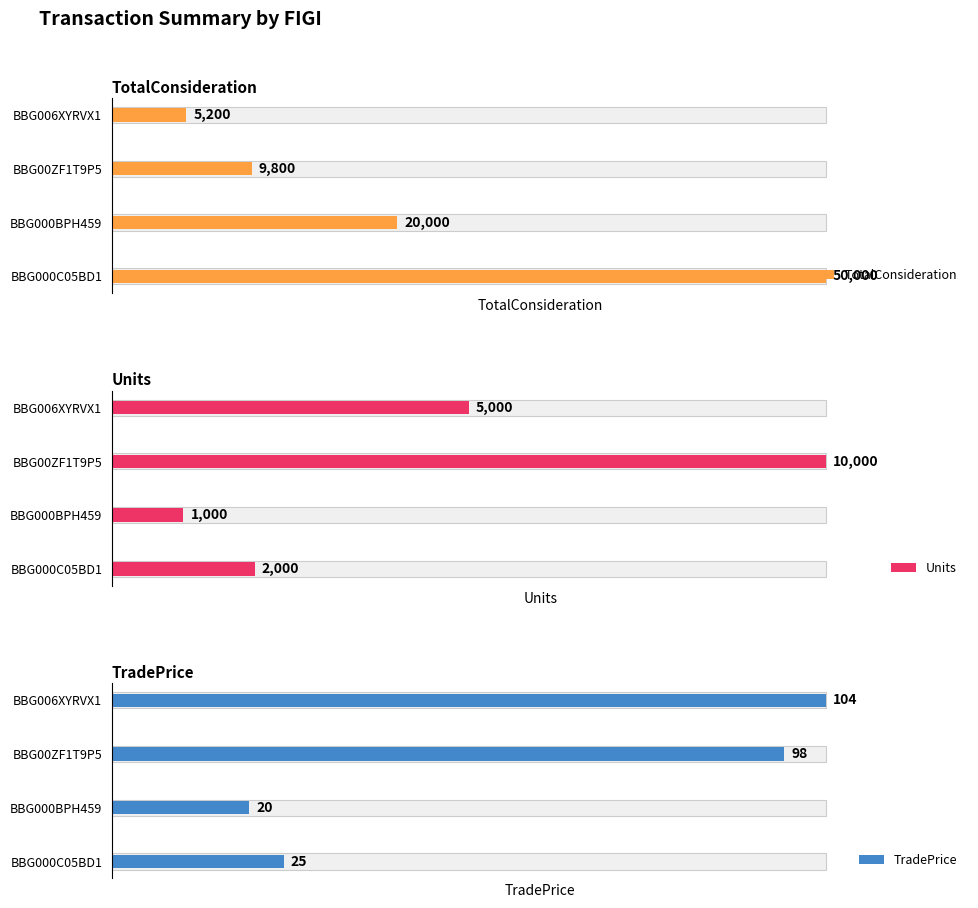

How many data points in Units are above 50?

1